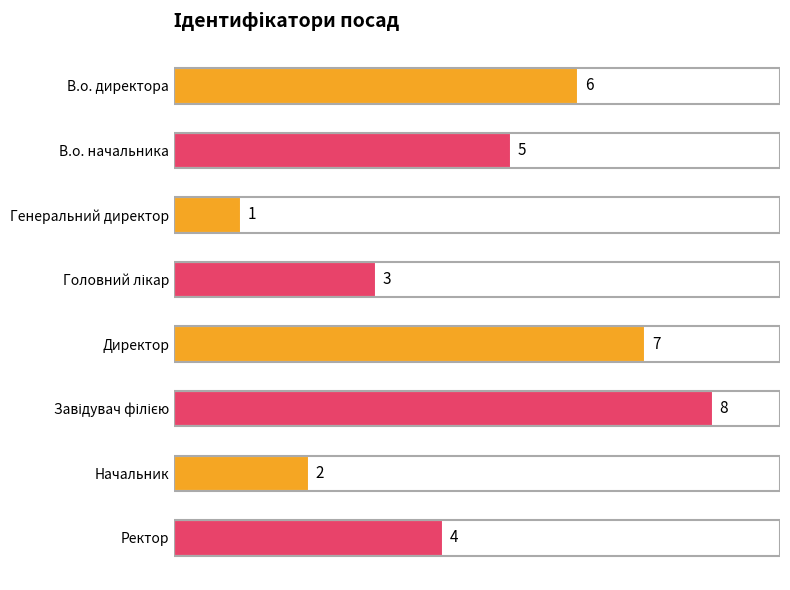

How many distinct data groups are displayed?

1